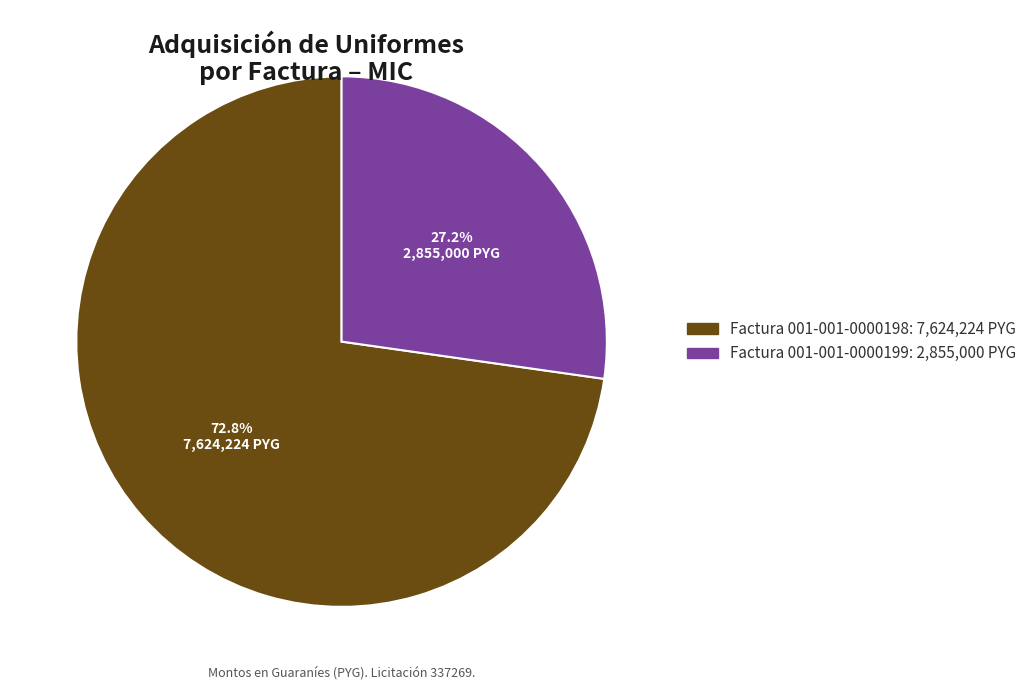

Which category accounts for the majority?

Factura 001-001-0000198